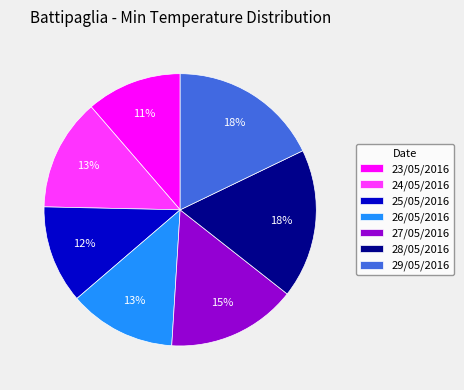

To the nearest percent, what is the combined percentage of 29/05/2016 and 23/05/2016?

29%